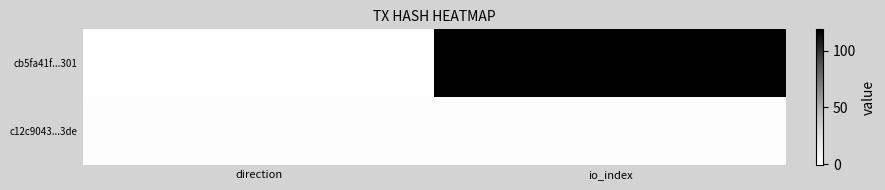

At io_index, list the series in order from smallest to largest.

c12c9043...3de, cb5fa41f...301